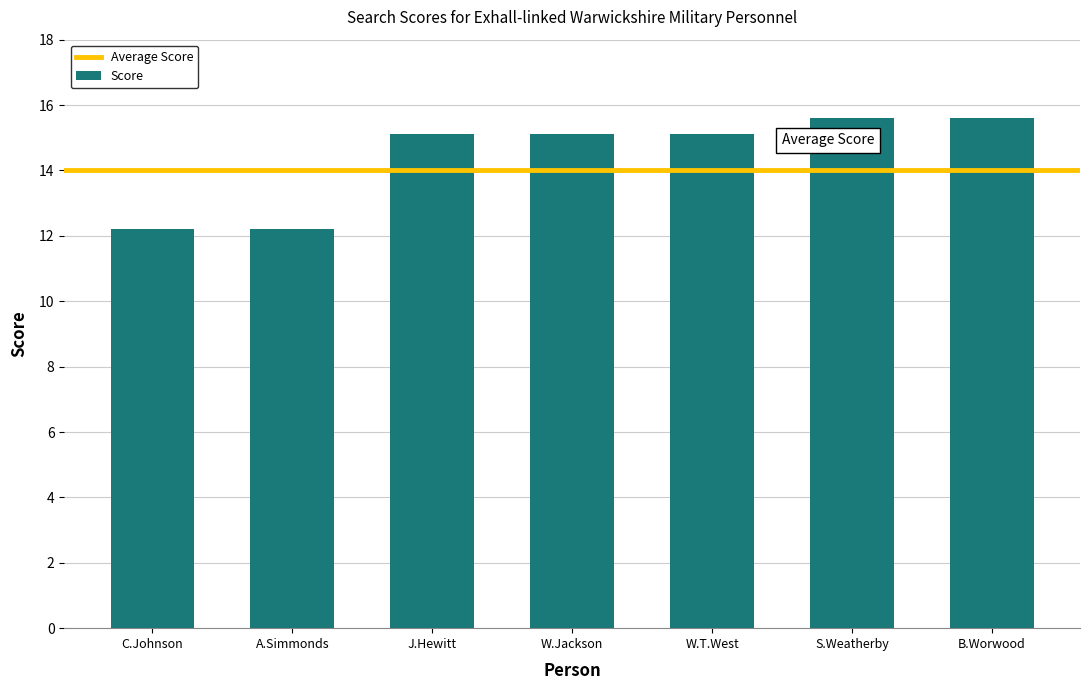

What is the value of the 3rd bar from the left?

15.1